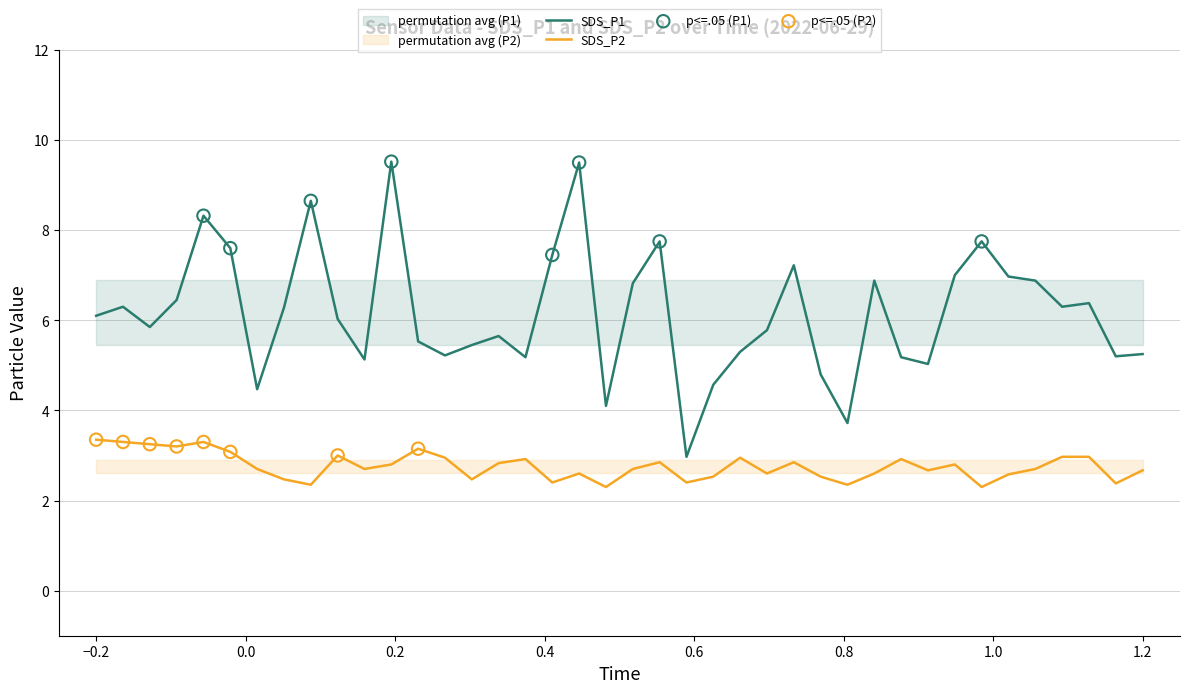

Which series reaches the maximum Y coordinate?

SDS_P1